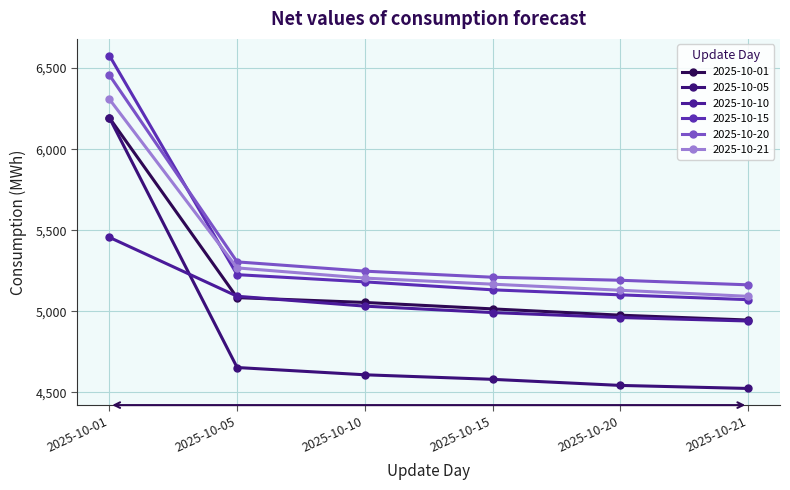

Which series has the largest range (max minus min)?

2025-10-05